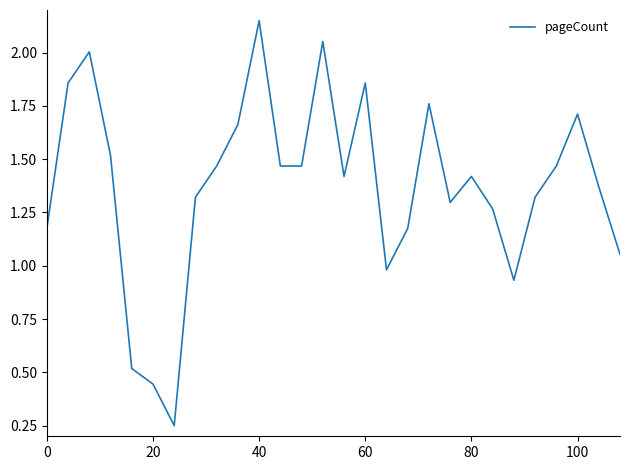

At which category does the chart reach its peak across all series?

40